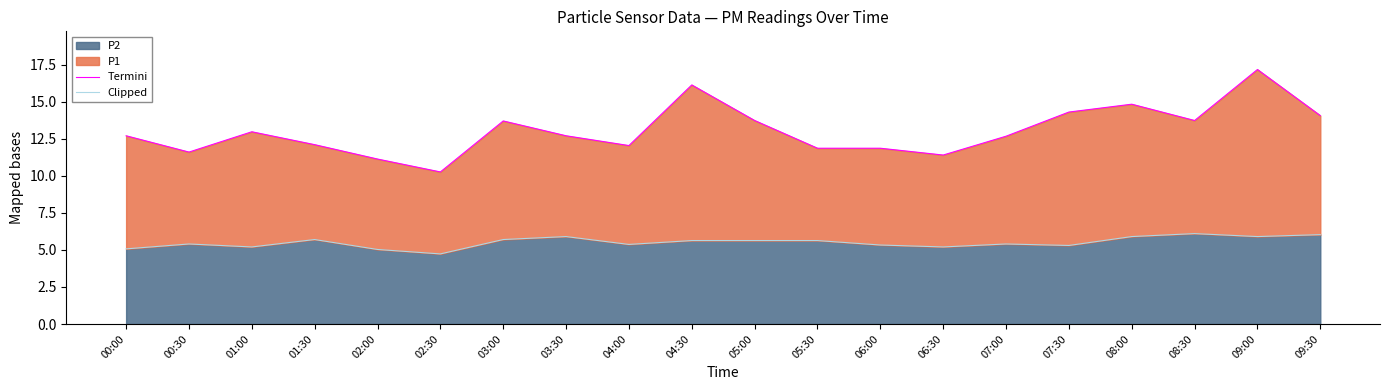

The P2 series shows 1.5 at 07:00. True or false?

False